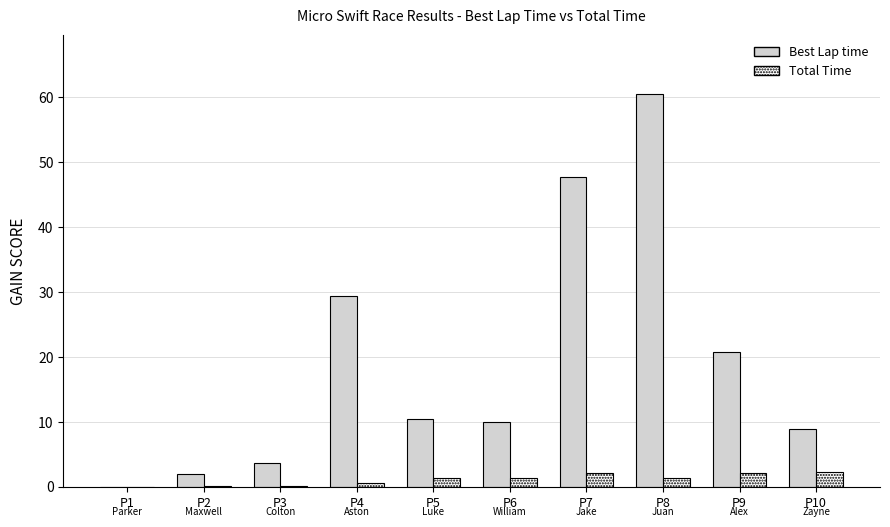

What is the average value of the Best Lap time series?

19.3